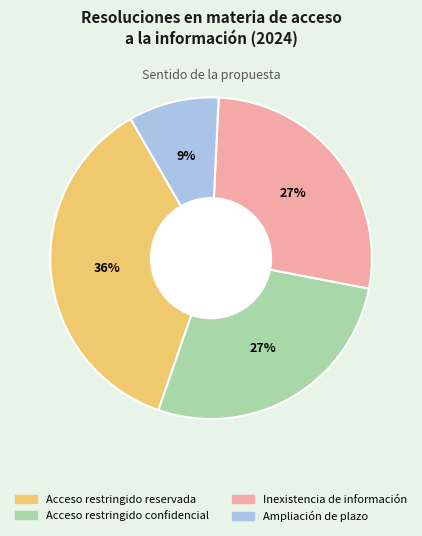

Is there a majority slice in this chart?

No